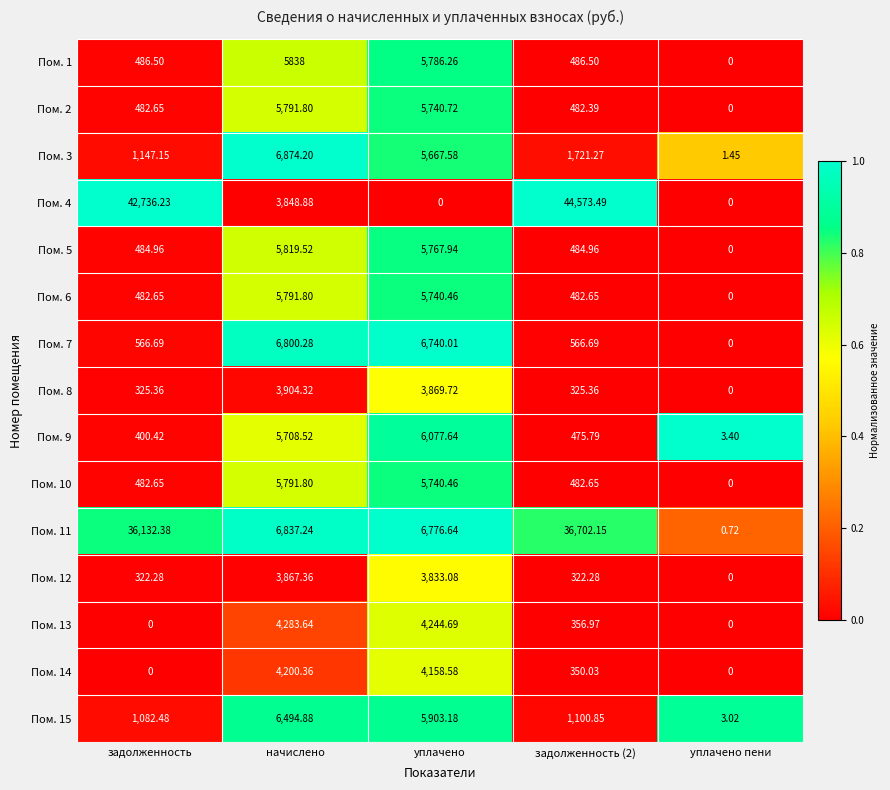

Is the value of Пом. 11 at уплачено greater than the value of Пом. 3 at задолженность (2)?

Yes